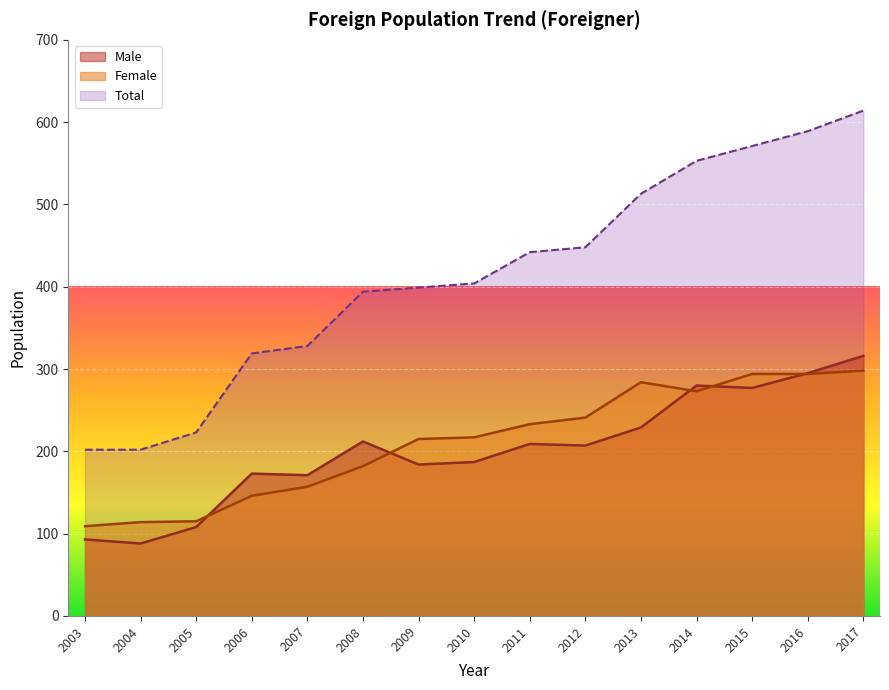

How many values in the Male series exceed 207?

7